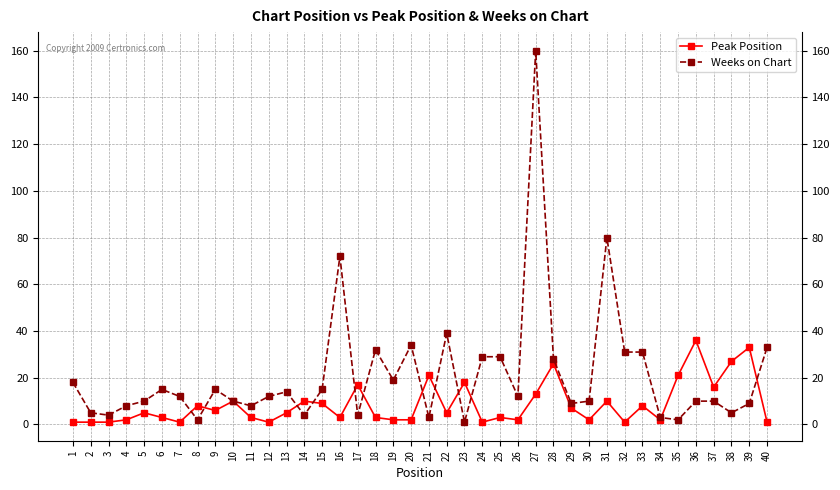

The Peak Position series shows 24 at 37. True or false?

False